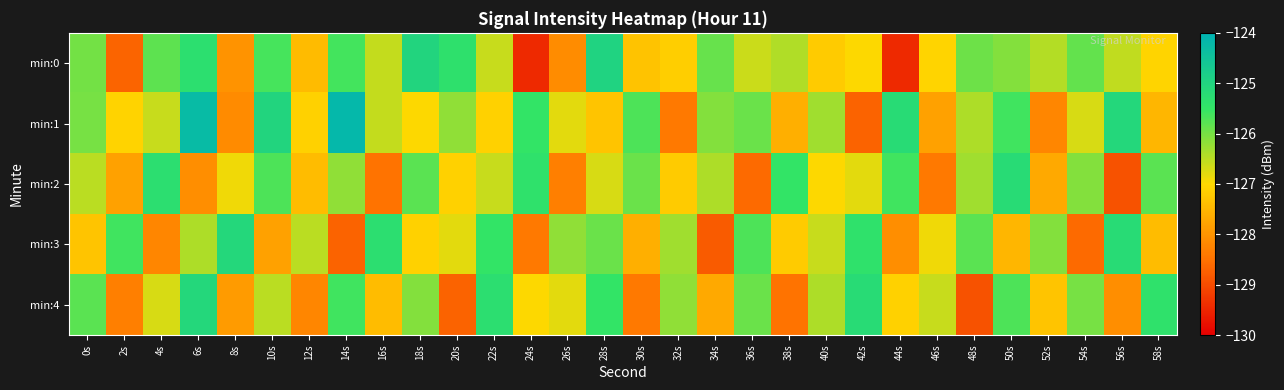

Count the number of categories in the chart.

30